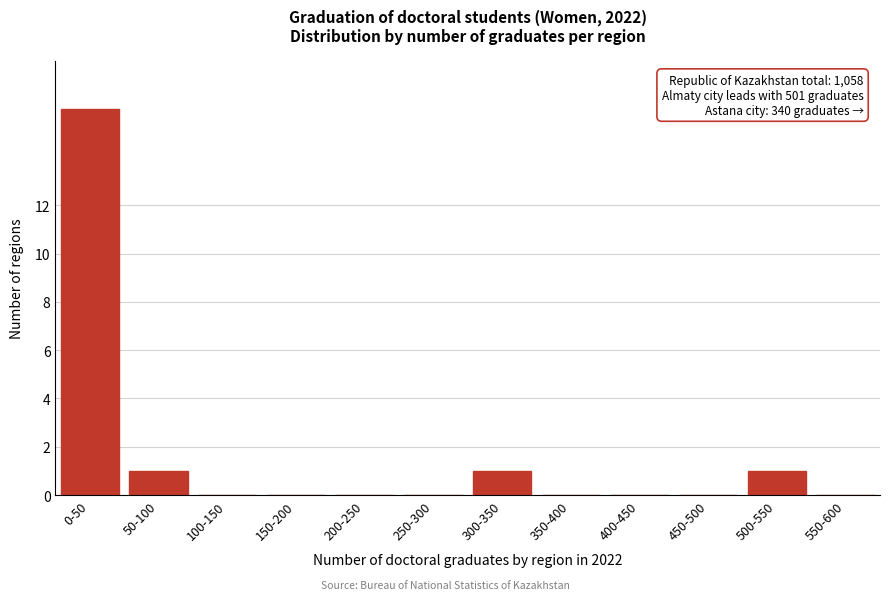

Reading left to right, list all the values displayed in this chart.

0-50=16	50-100=1	100-150=0	150-200=0	200-250=0	250-300=0	300-350=1	350-400=0	400-450=0	450-500=0	500-550=1	550-600=0